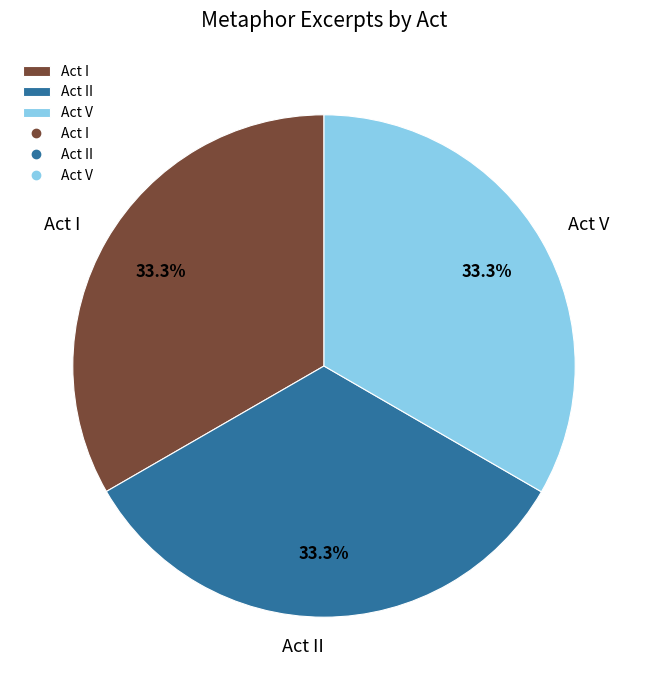

Is it true that Act V is 22% of the pie?

False